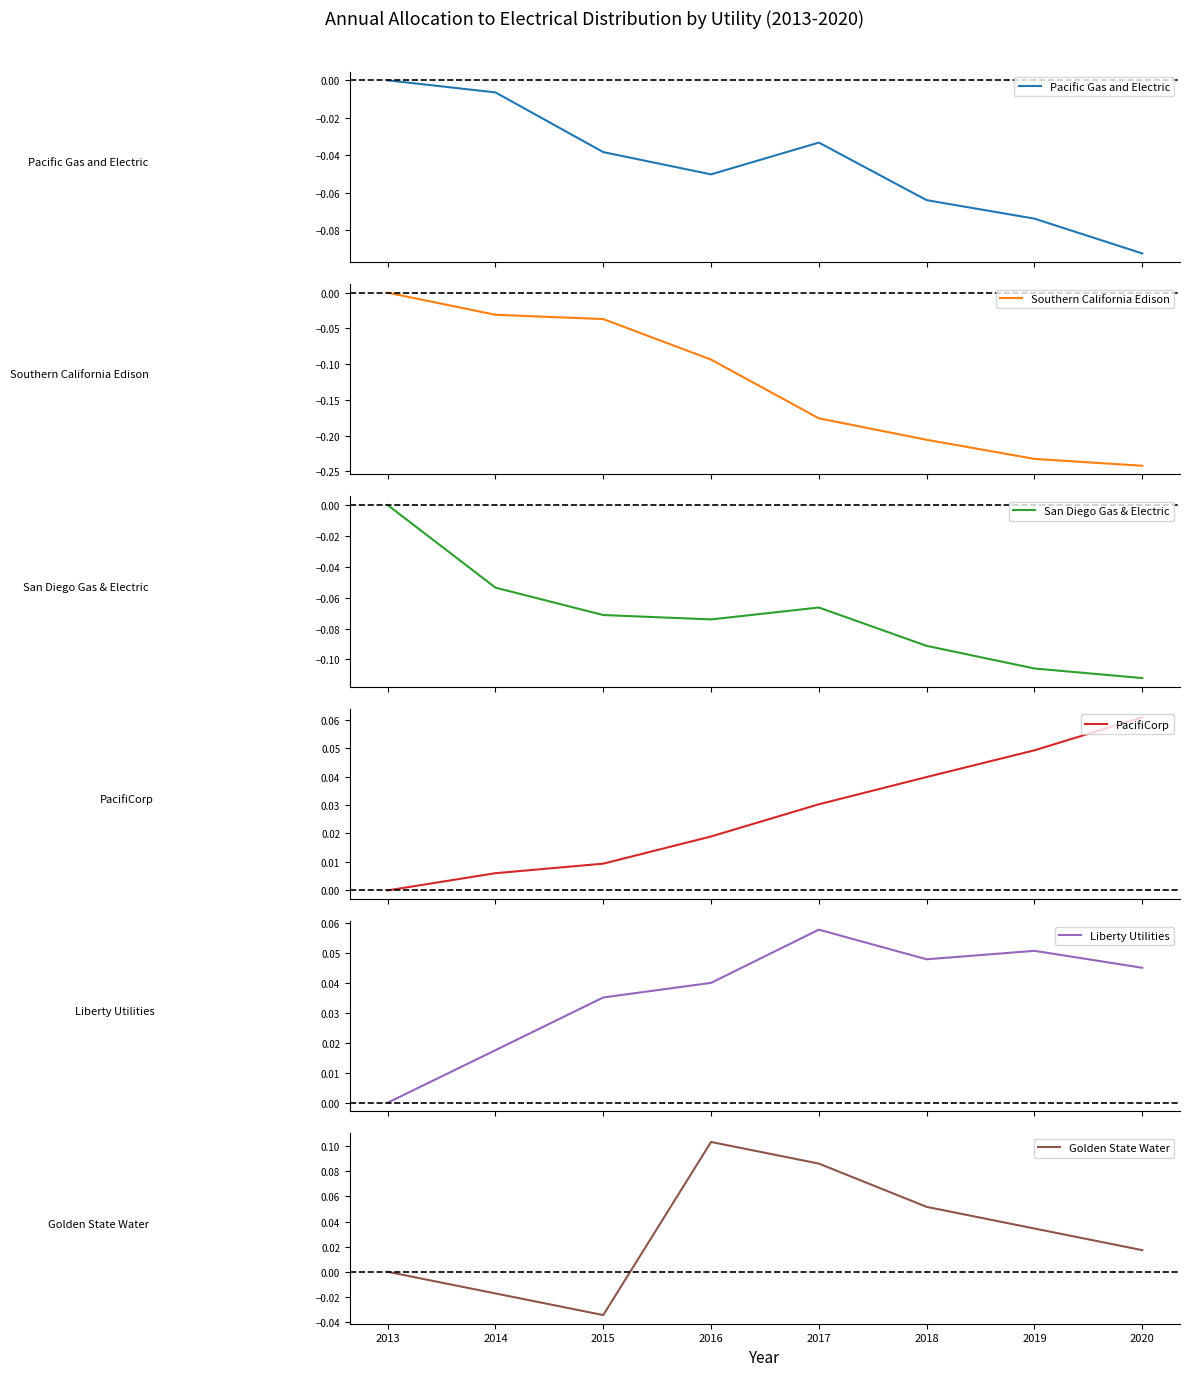

How many interior local valleys does the Pacific Gas and Electric series have?

1